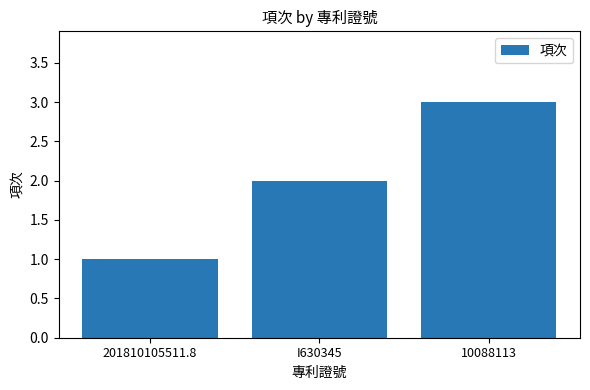

What is the sum of the values at I630345 and 201810105511.8?

3